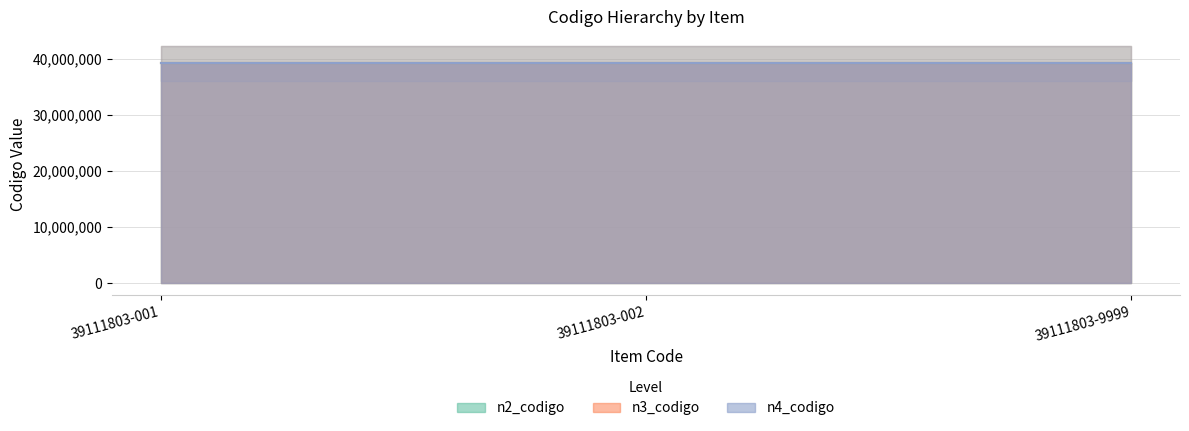

What is the total value across all series at 39111803-002?

117333603